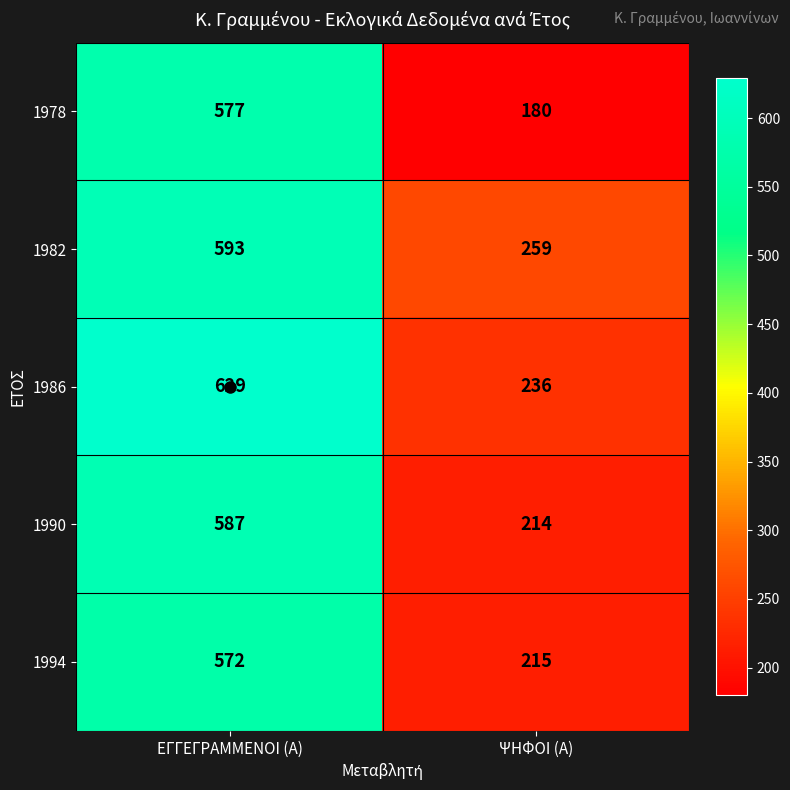

Which series has the largest range (max minus min)?

1978